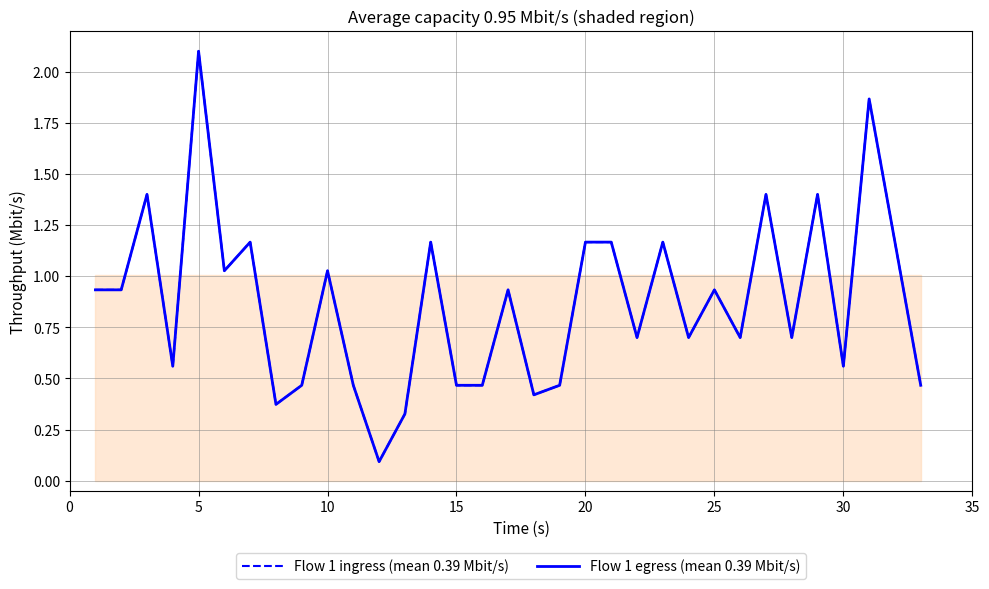

Count the number of categories in the chart.

33